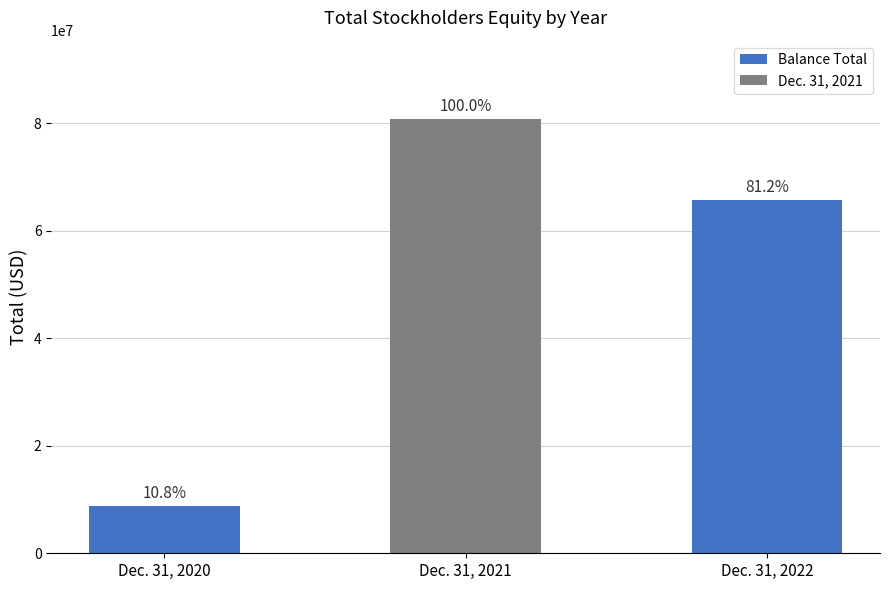

What is the change in value from Dec. 31, 2020 to Dec. 31, 2021?

+72123017